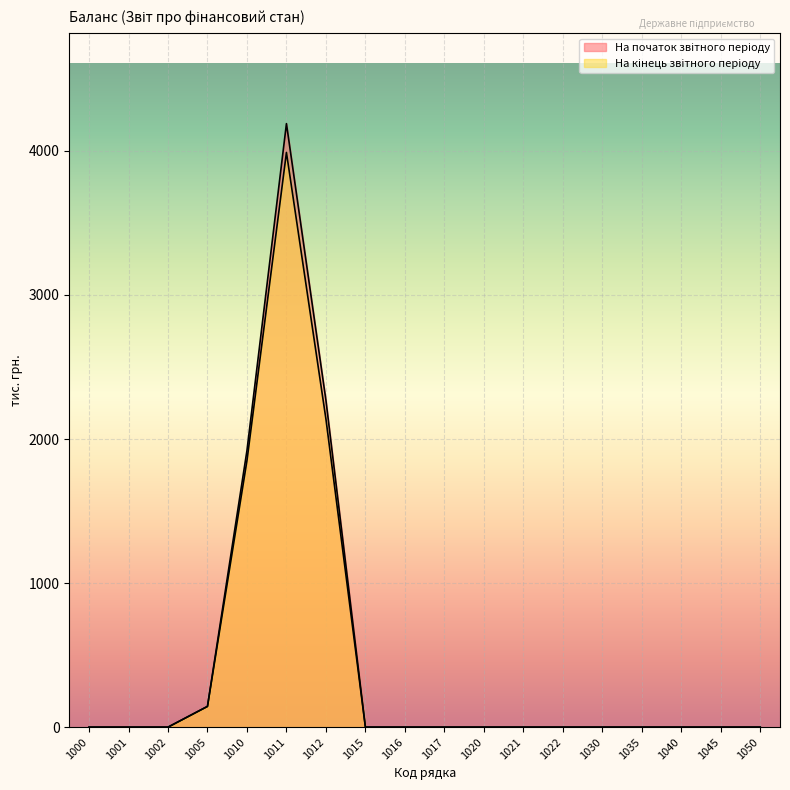

What are all the series names shown in the legend?

На початок звітного періоду, На кінець звітного періоду